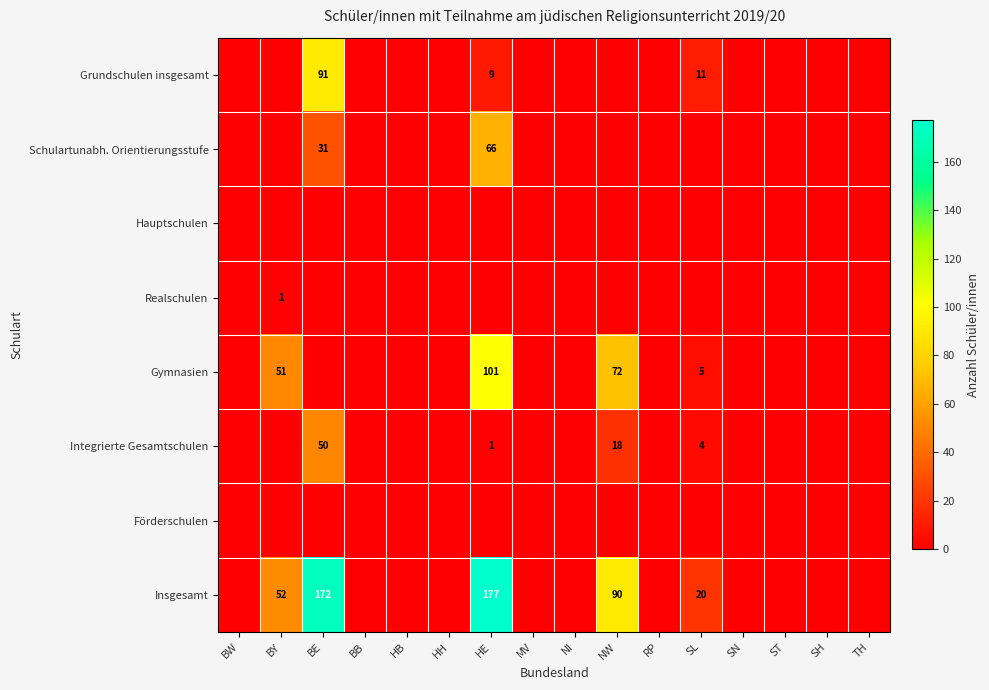

At MV, list the series in order from largest to smallest.

Grundschulen insgesamt, Schulartunabh. Orientierungsstufe, Hauptschulen, Realschulen, Gymnasien, Integrierte Gesamtschulen, Förderschulen, Insgesamt